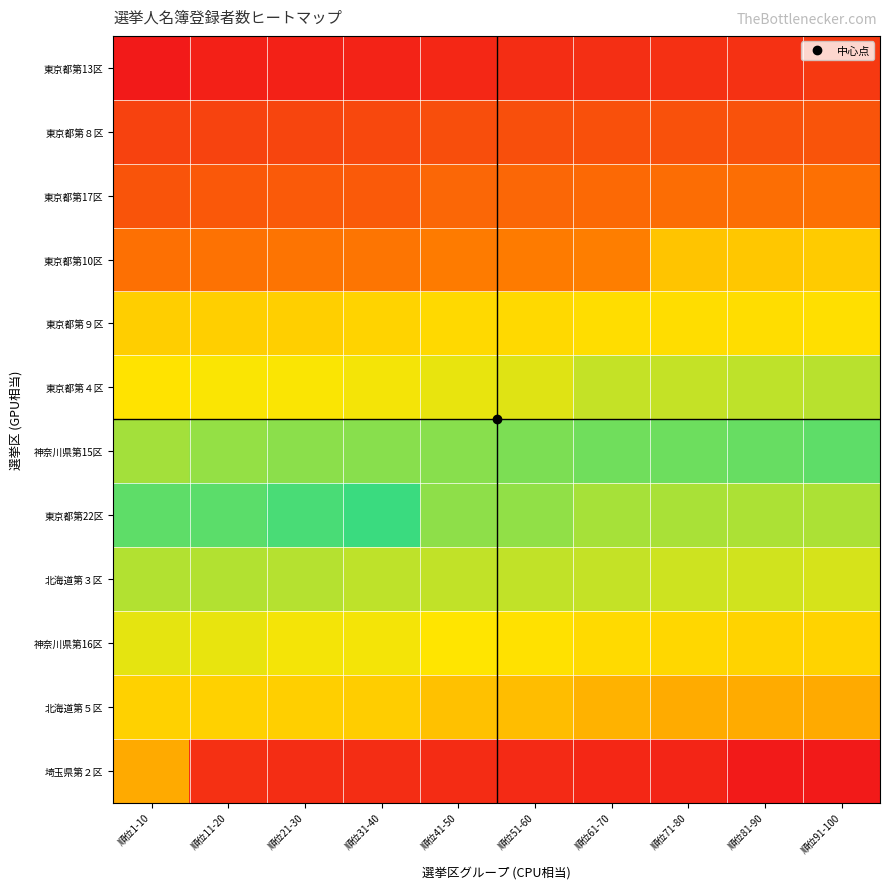

Which has a higher value, 順位71-80 or 順位11-20?

順位11-20